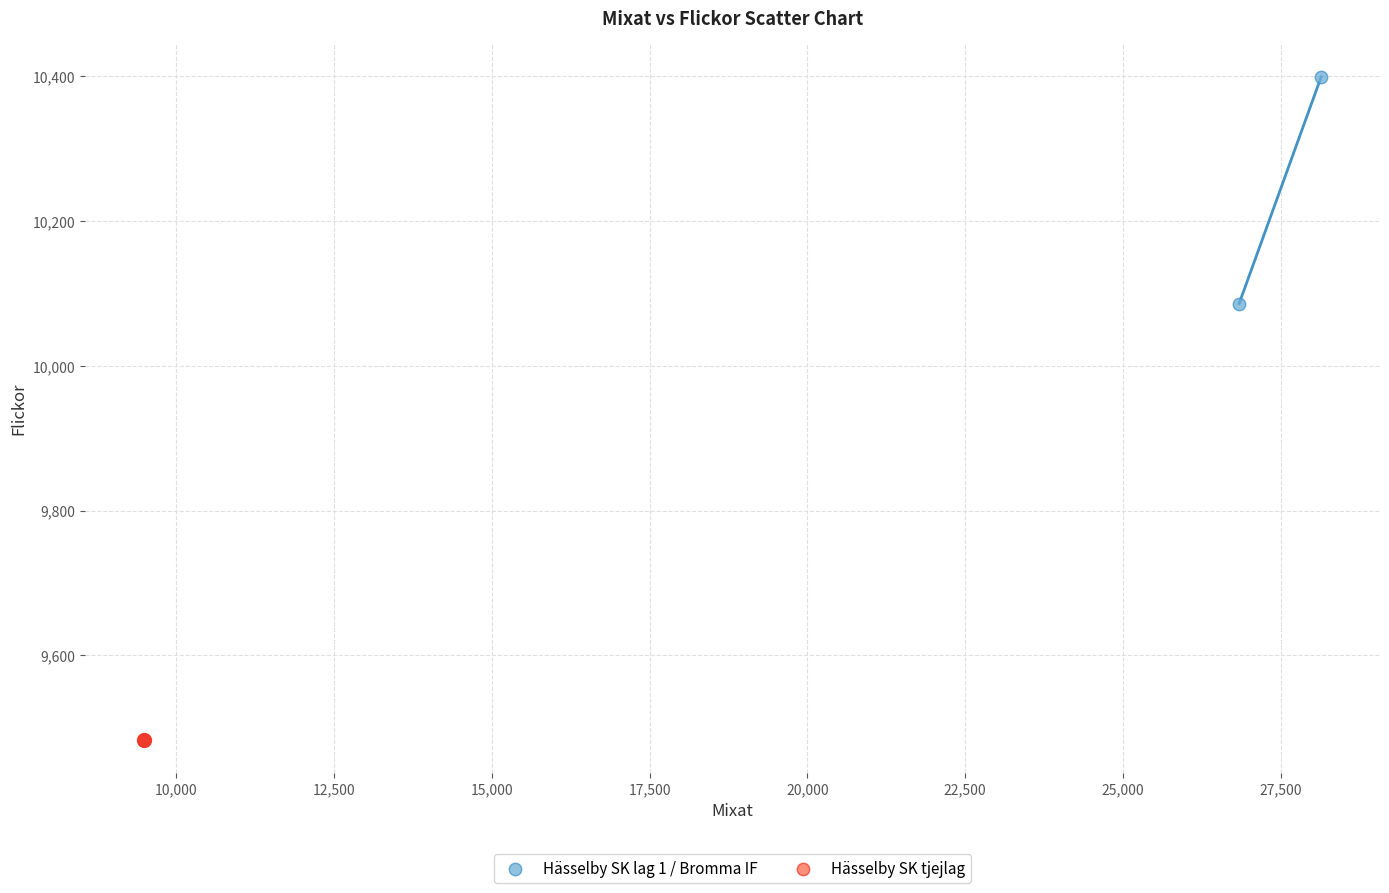

What are all the series names shown in the legend?

Hässelby SK lag 1 / Bromma IF, Hässelby SK tjejlag